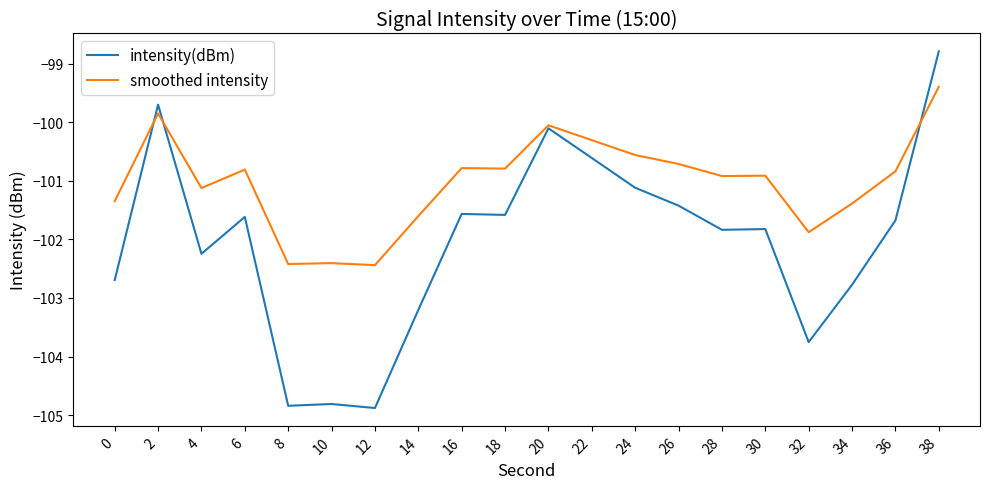

True or false: smoothed intensity has a value of -100.8 at 6.

True